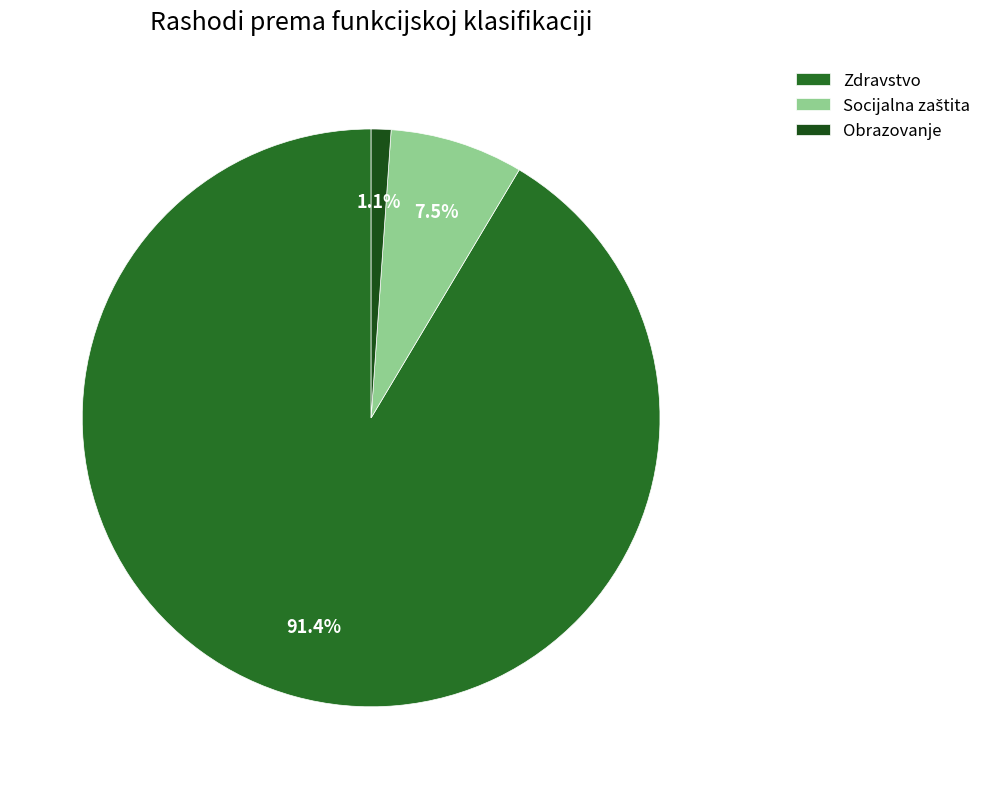

To the nearest percent, what is the difference between the largest and smallest slice percentages?

90%